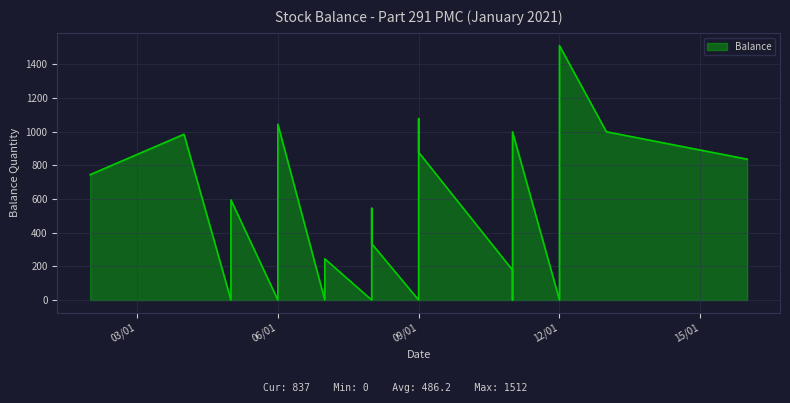

What is the sum of all values?

11668